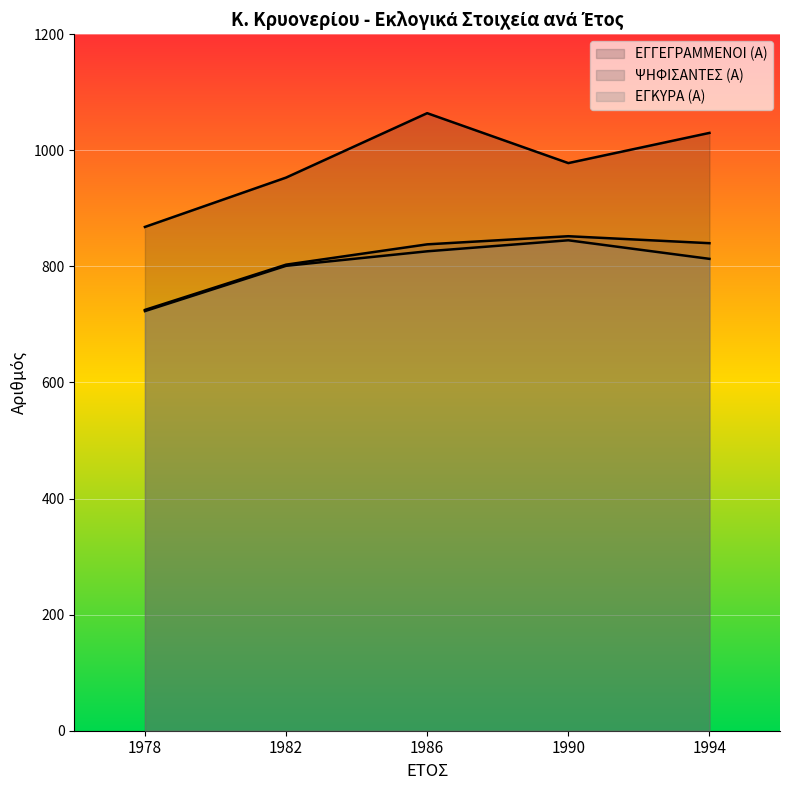

What is the difference between the highest and lowest values at 1982?

152